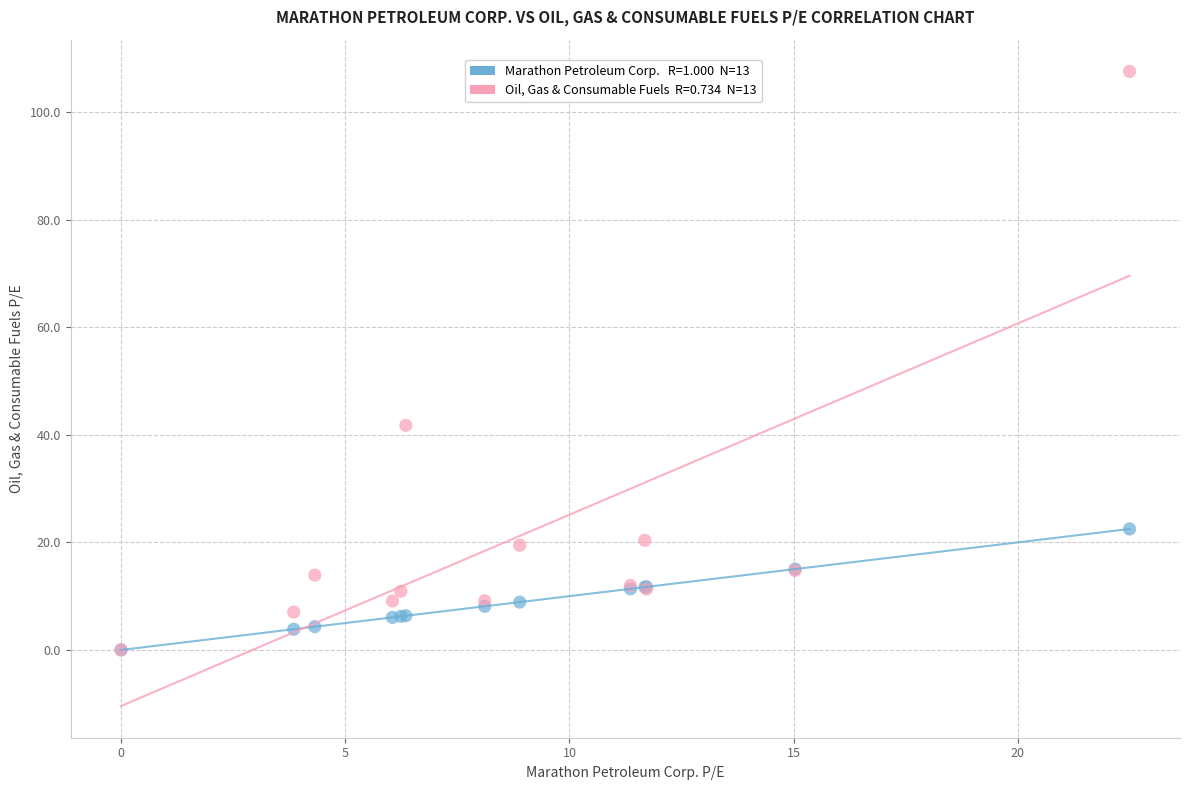

Across all series, what Y value is closest to 53?

41.8